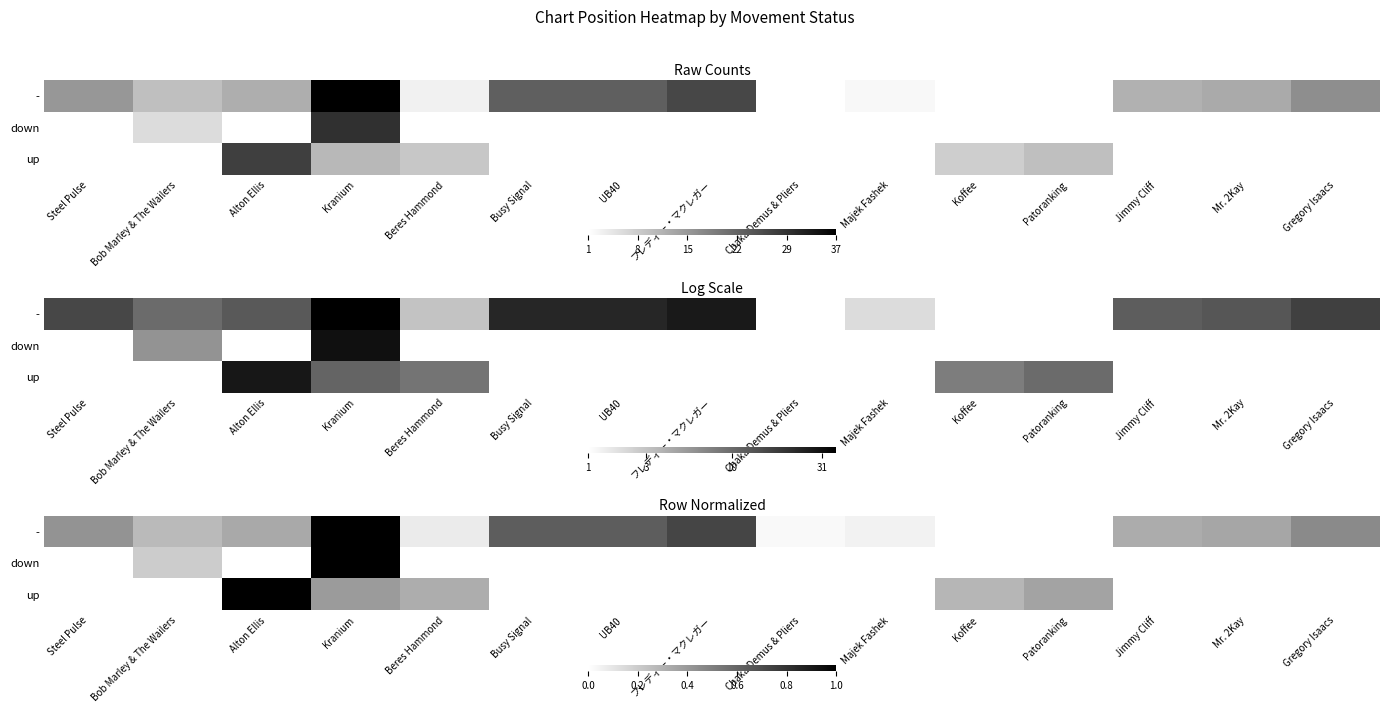

Is the value of - at Steel Pulse greater than the value of down at Chaka Demus & Pliers?

No